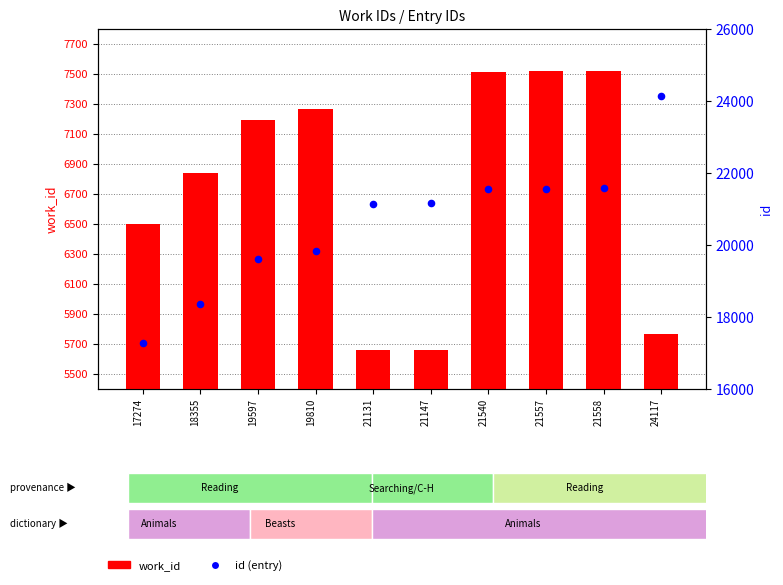

Which series reaches the minimum Y coordinate?

work_id